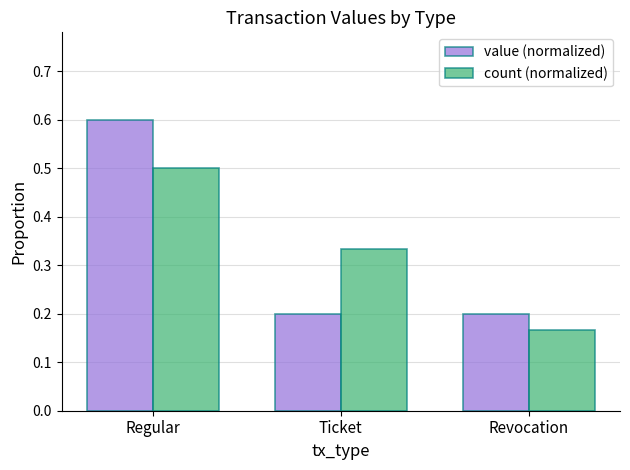

Which series changed the most between Regular and Revocation?

value (normalized)